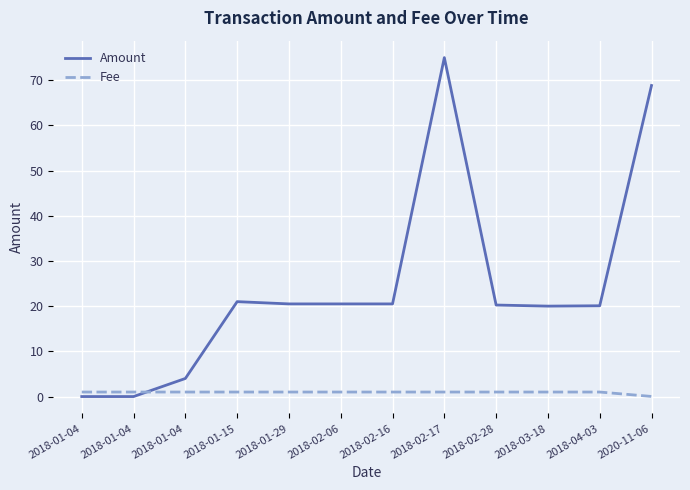

Does the chart display data point markers on the line(s)?

No